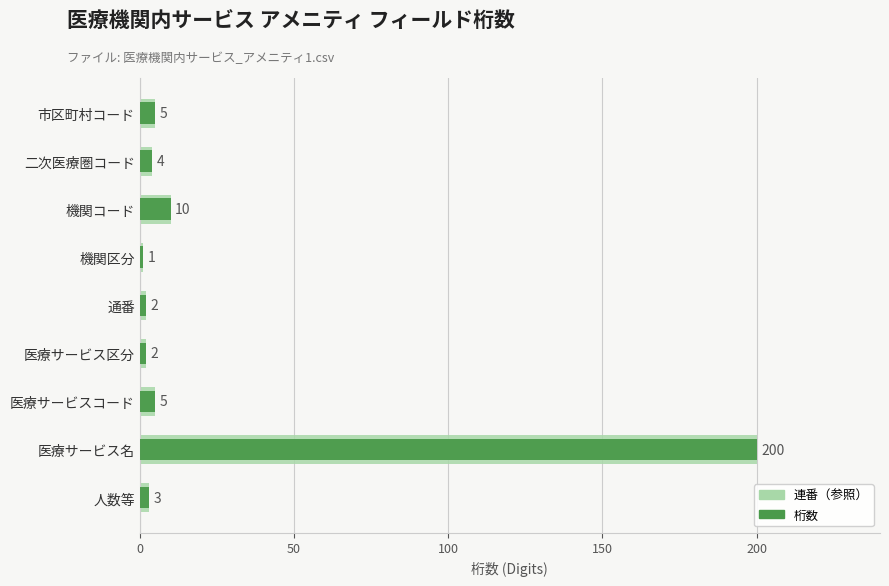

Rank the series by their maximum value, from lowest to highest.

連番（参照）, 桁数